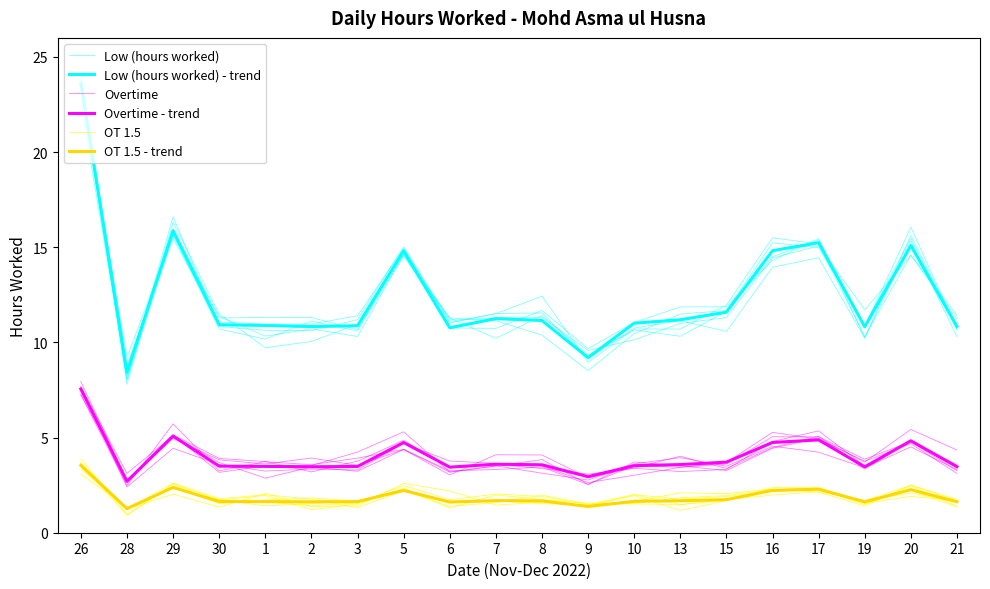

At which label does OT 1.5 - trend reach its minimum?

28